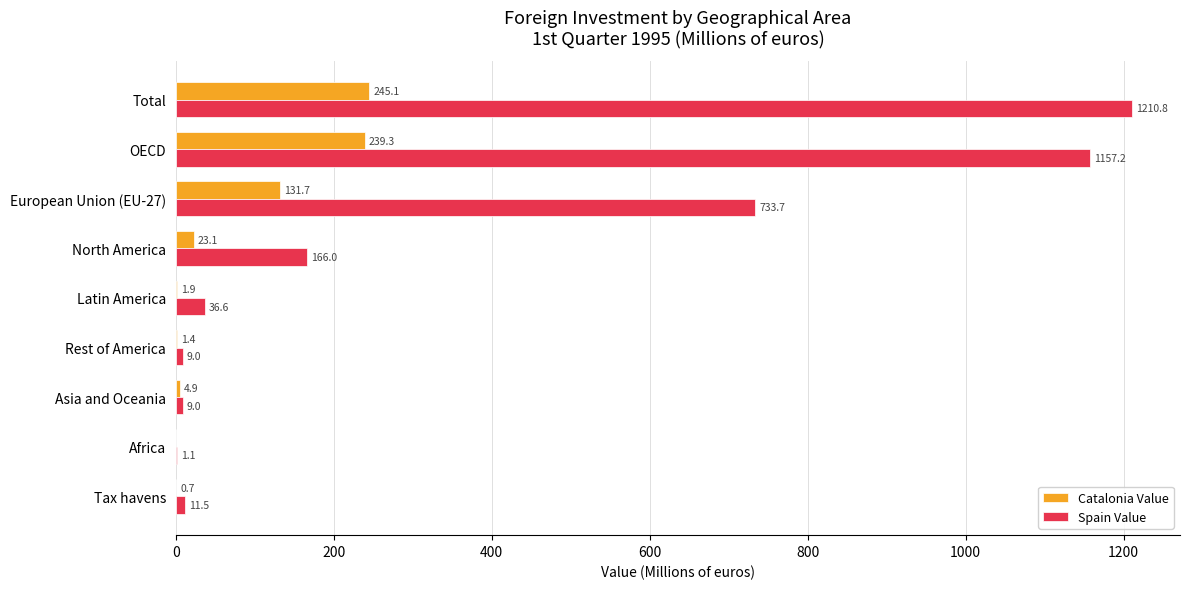

True or false: Catalonia Value has a value of 239.3 at OECD.

True